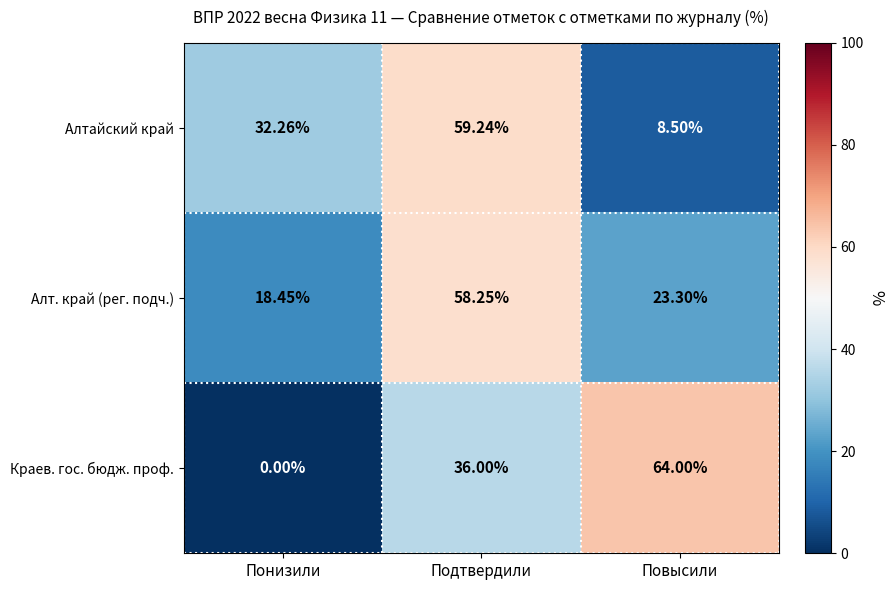

Is the value of Алтайский край at Понизили greater than the value of Алт. край (рег. подч.) at Понизили?

Yes